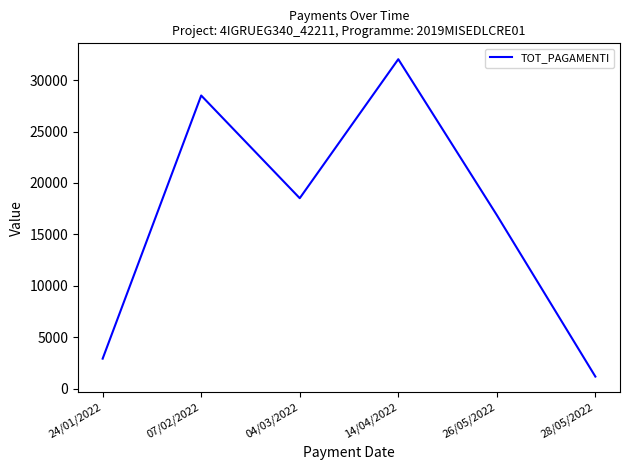

What is the sum of all values?

100000.0